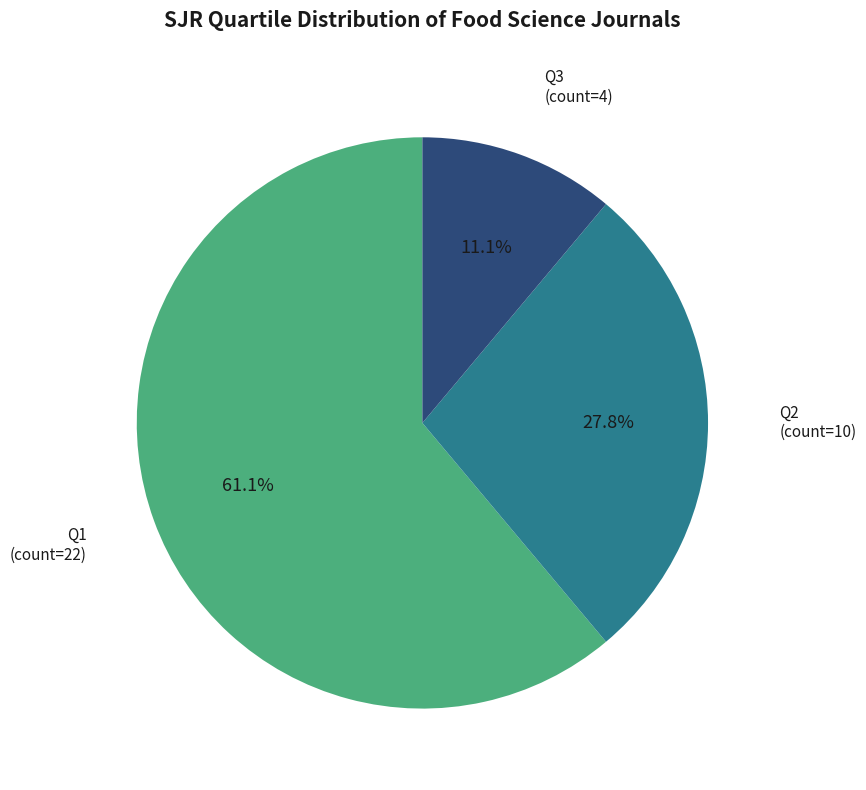

Does any single category account for the majority?

Yes